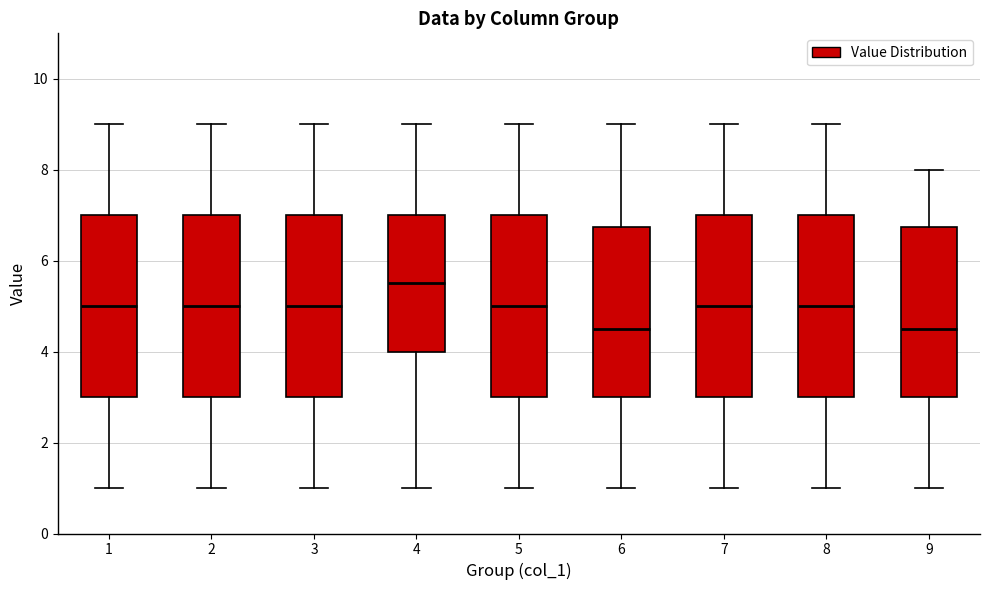

Reading left to right, transcribe this box plot: for each box, give where its median line is, the range the box spans, and where its two whiskers end, as read against the y-axis. The values are not printed on the chart, so give them approximately, as read against the axis.

1: median 5.0, box 3.0 to 7.0, whiskers 1.0 to 9.0
2: median 5.0, box 3.0 to 7.0, whiskers 1.0 to 9.0
3: median 5.0, box 3.0 to 7.0, whiskers 1.0 to 9.0
4: median 5.6, box 4.0 to 7.0, whiskers 1.0 to 9.0
5: median 5.0, box 3.0 to 7.0, whiskers 1.0 to 9.0
6: median 4.6, box 3.0 to 6.8, whiskers 1.0 to 9.0
7: median 5.0, box 3.0 to 7.0, whiskers 1.0 to 9.0
8: median 5.0, box 3.0 to 7.0, whiskers 1.0 to 9.0
9: median 4.6, box 3.0 to 6.8, whiskers 1.0 to 8.0